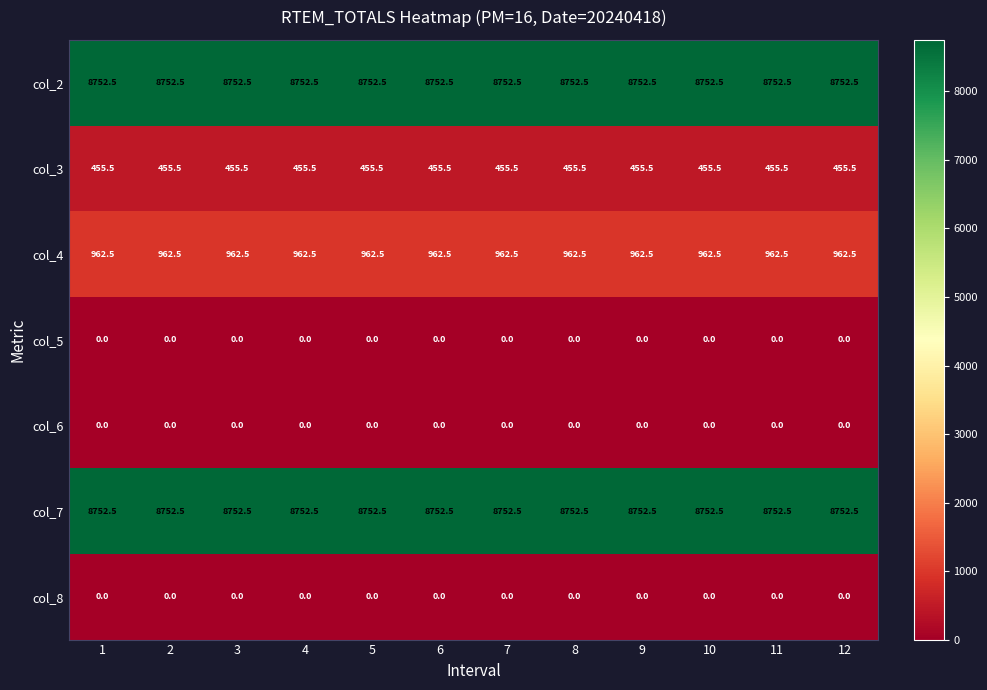

What is the spread (max minus min) of values at 11?

8752.5